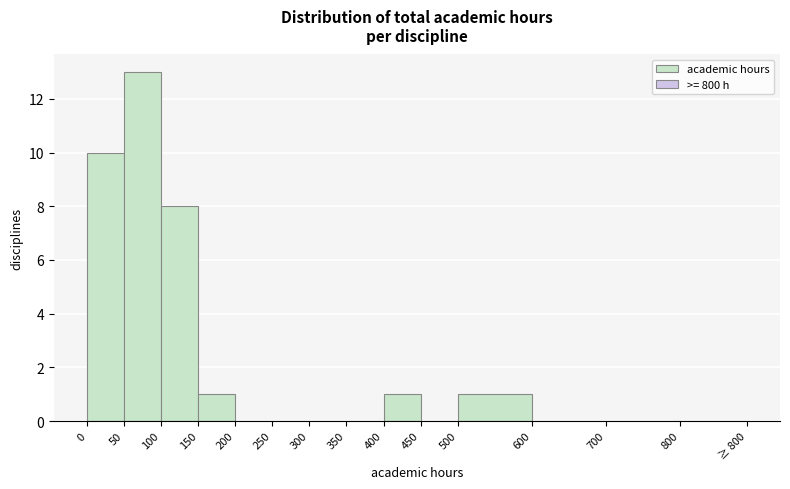

Reading left to right, transcribe all the data shown in this chart.

0=10	50=13	100=8	150=1	200=0	250=0	300=0	350=0	400=1	450=0	500=1	600=0	700=0